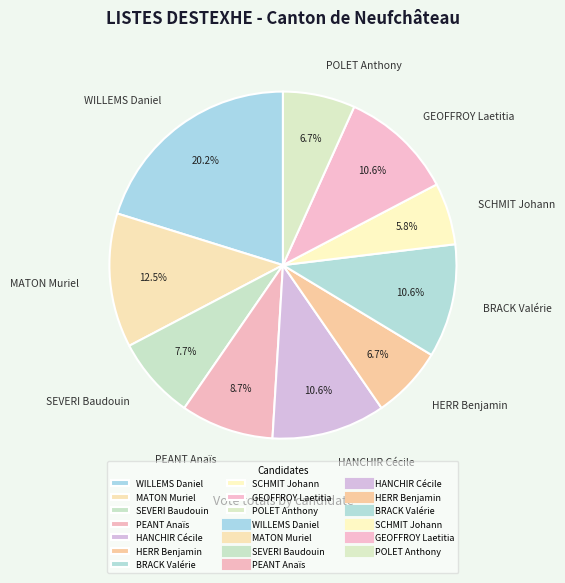

Which slice is the smallest?

SCHMIT Johann